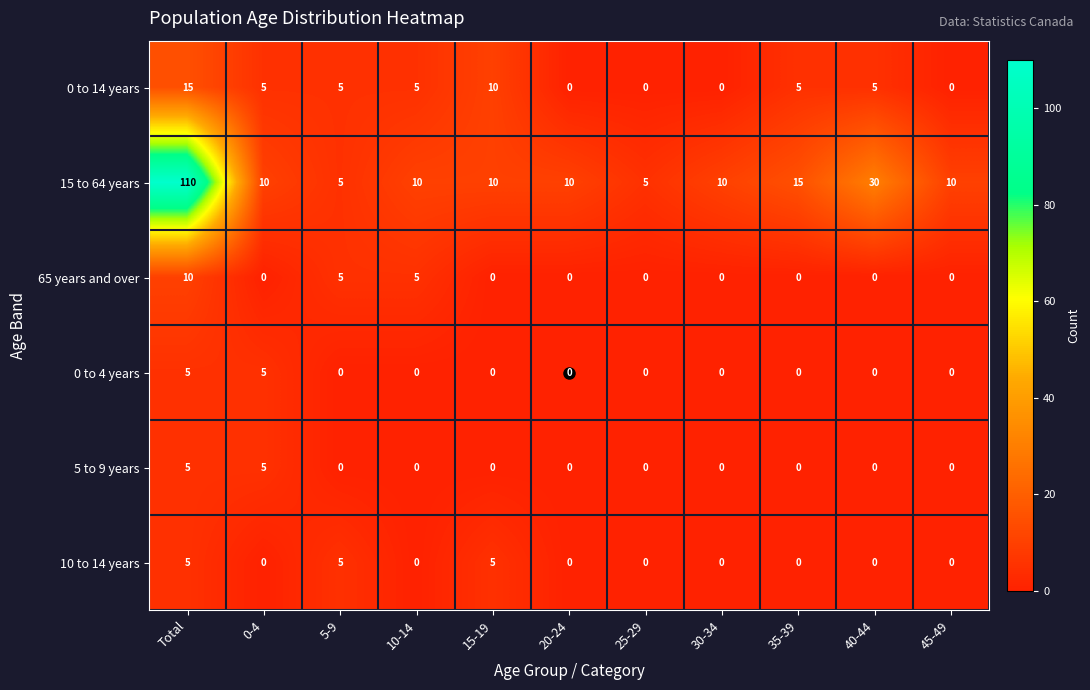

The 5 to 9 years series shows 3 at 20-24. True or false?

False